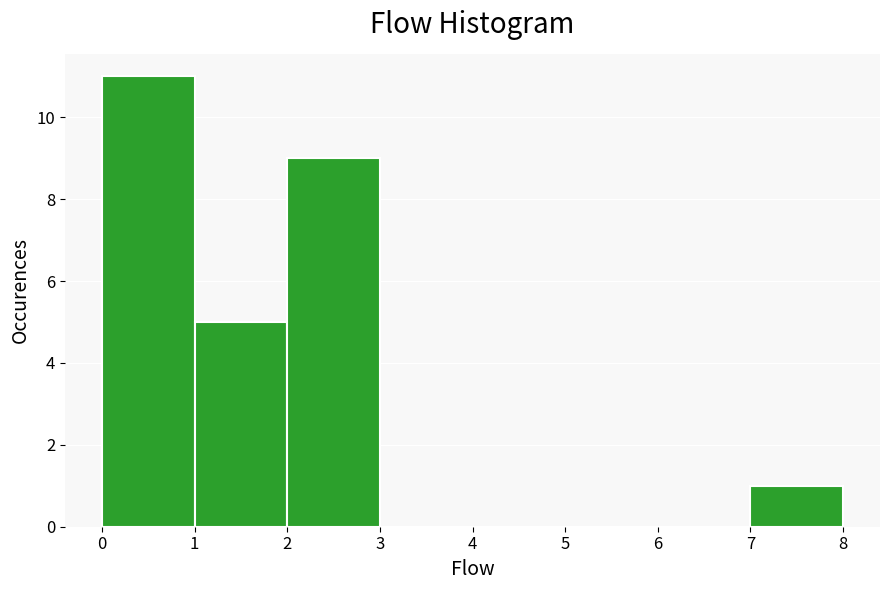

Which range on the x-axis has the tallest bar?

0 to 1